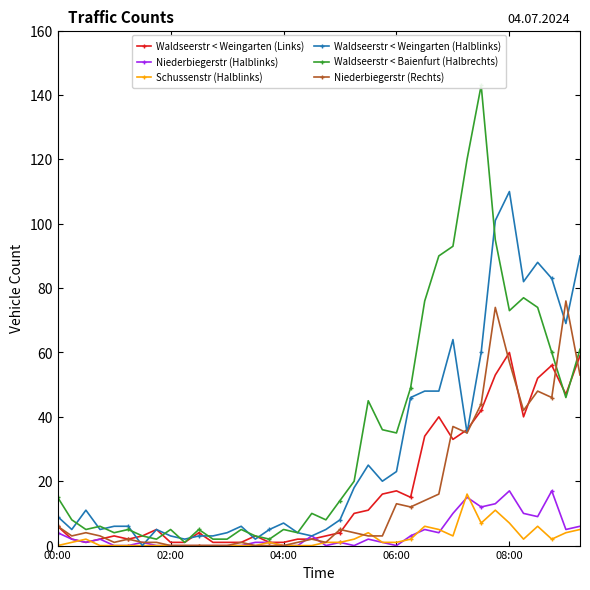

What is the value of the Waldseerstr < Weingarten (Halblinks) point at the 19th from the left?

3